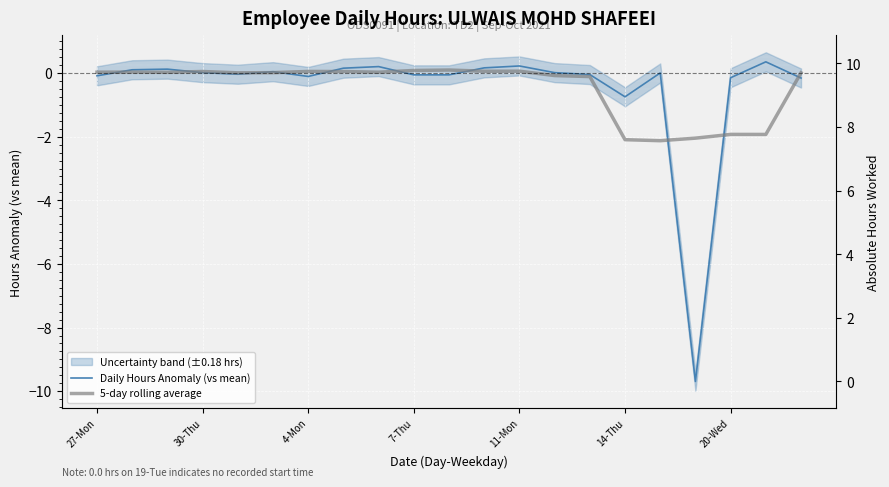

Which series has the largest range (max minus min)?

Daily Hours Anomaly (vs mean)